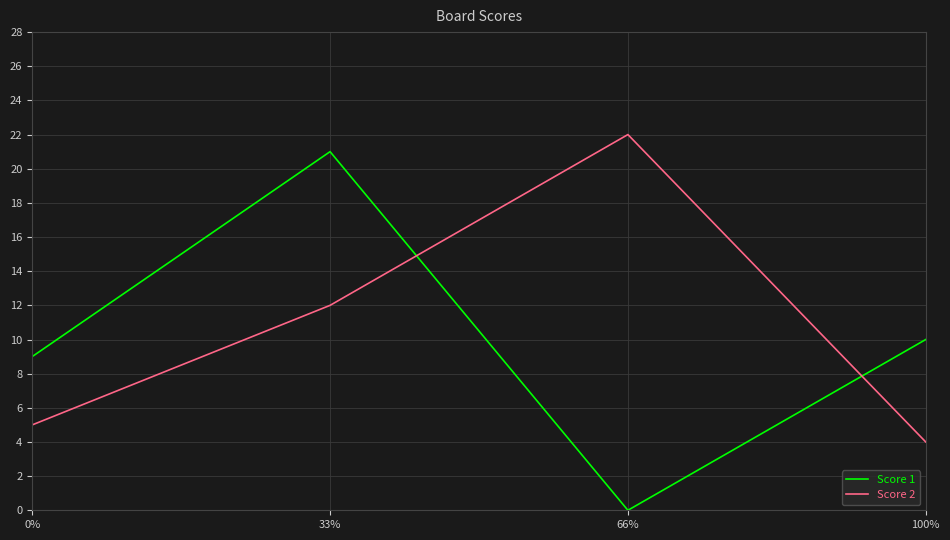

How many intersections are there between Score 2 and Score 1?

2